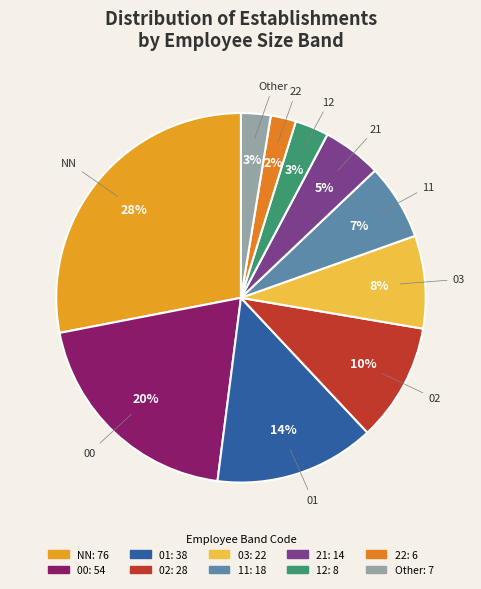

Is there any slice that represents more than half of the pie?

No